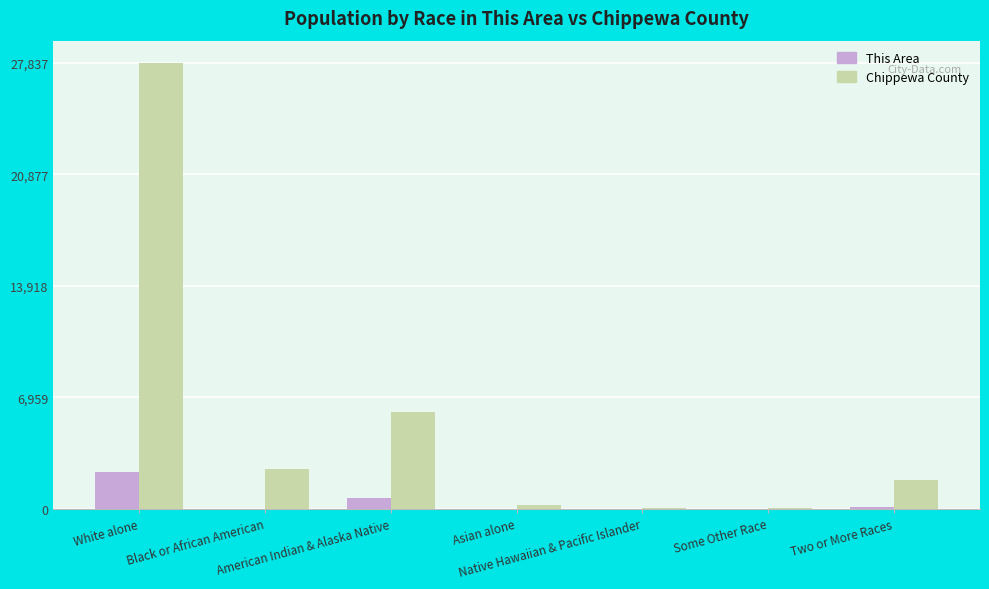

Which series has the largest total across all categories?

Chippewa County